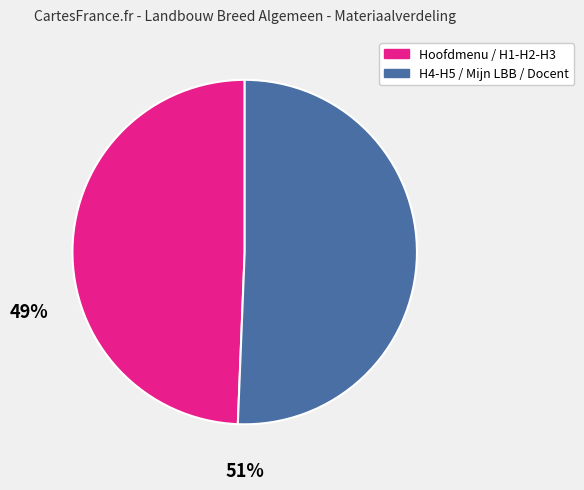

Is there a majority slice in this chart?

Yes